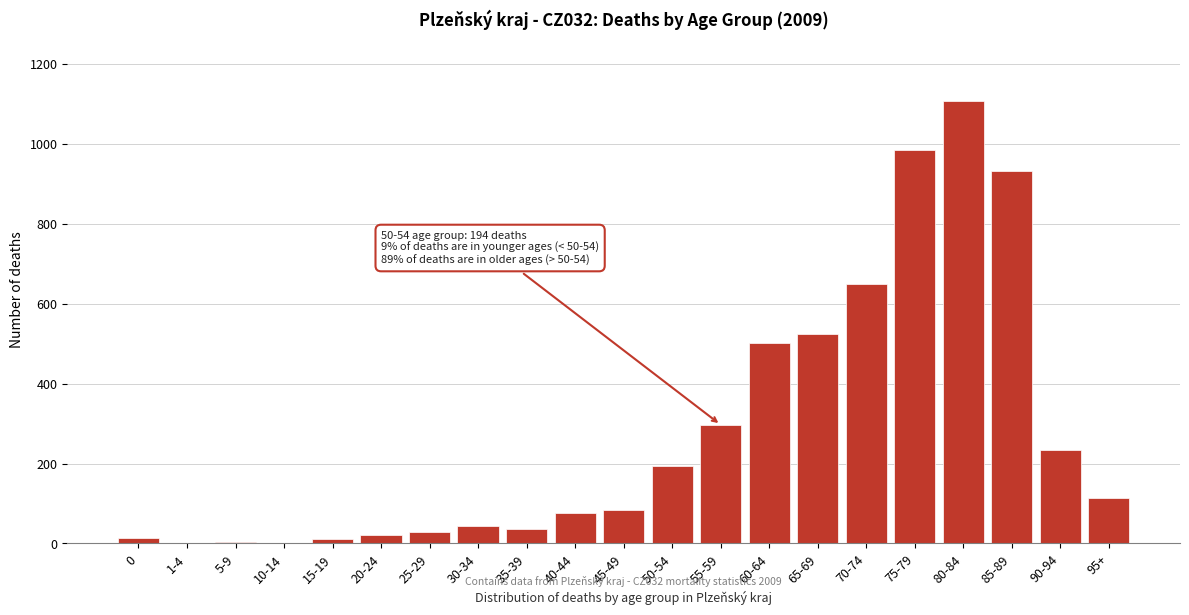

The value at 85-89 is 931. True or false?

True